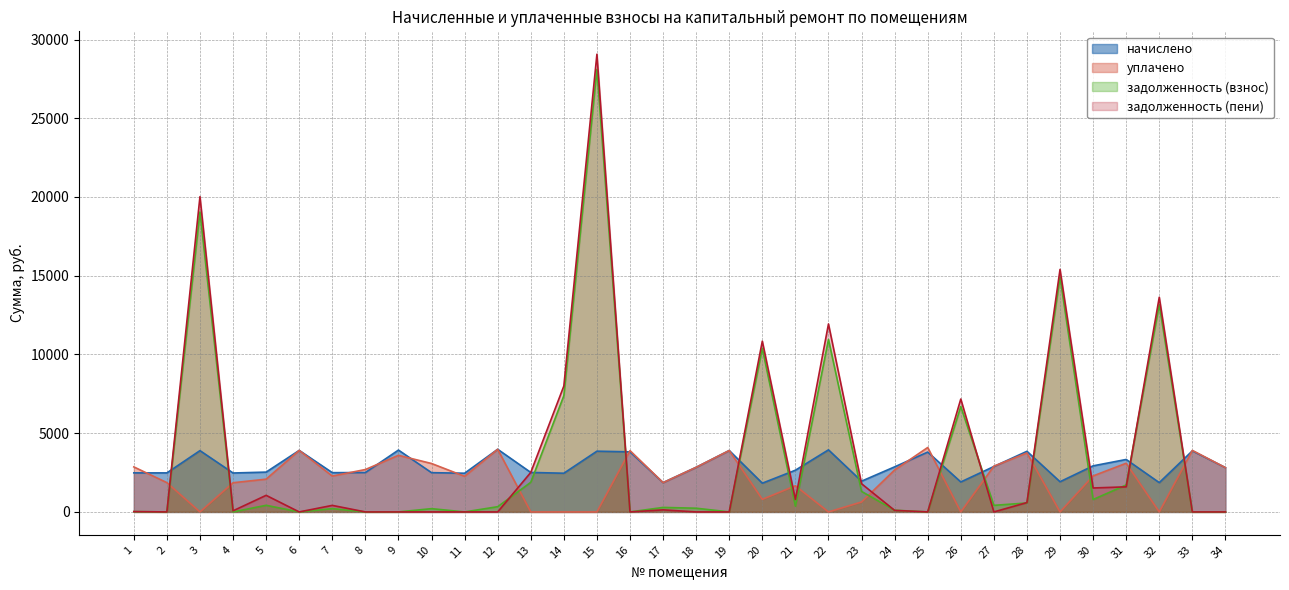

Which series ends up on top after the final intersection of задолженность (взнос) and начислено?

начислено